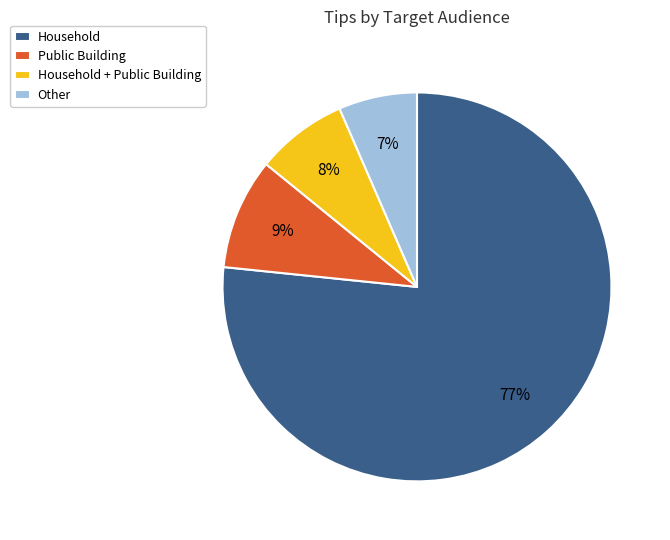

Which slice represents more than half of the pie?

Household